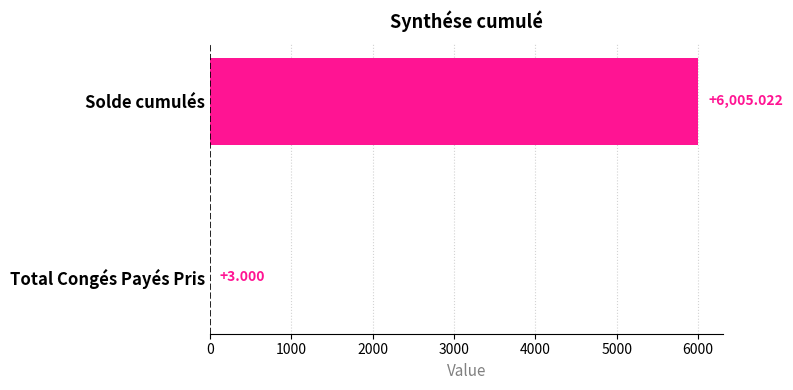

Which has a higher value, Total Congés Payés Pris or Solde cumulés?

Solde cumulés